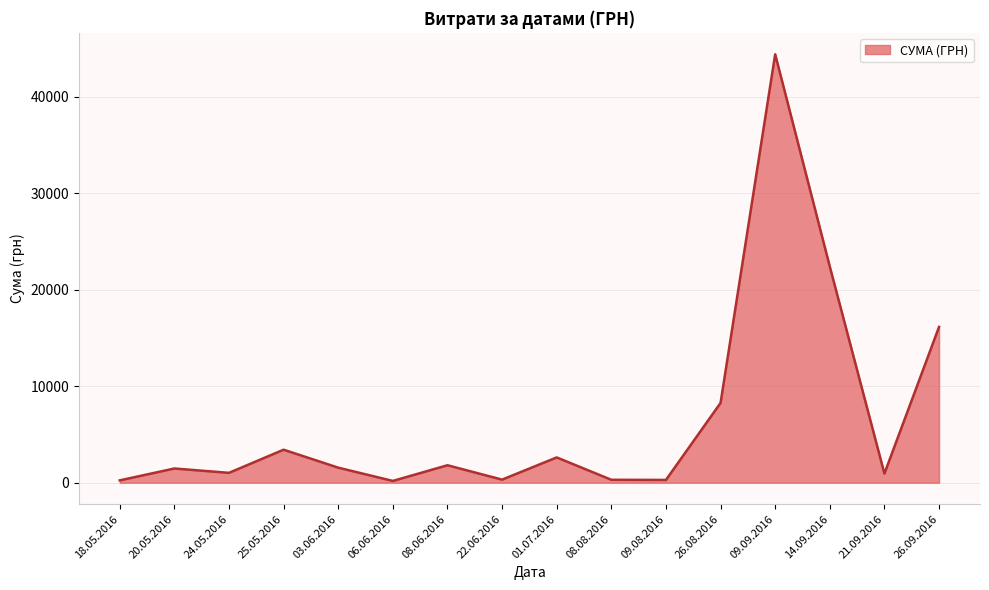

What is the difference between the values at 20.05.2016 and 01.07.2016?

1147.0